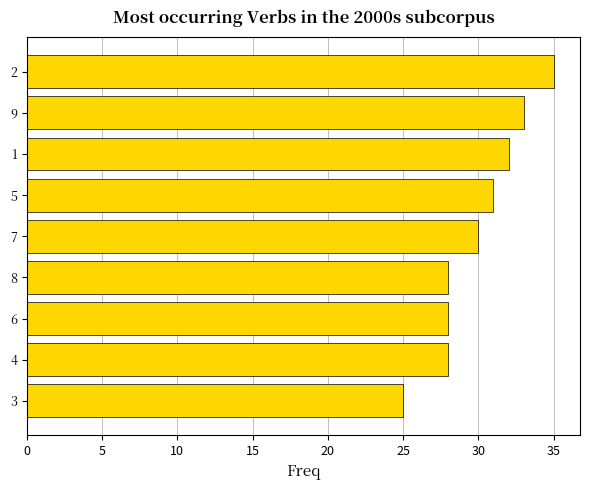

What is the difference between the maximum and minimum values?

10